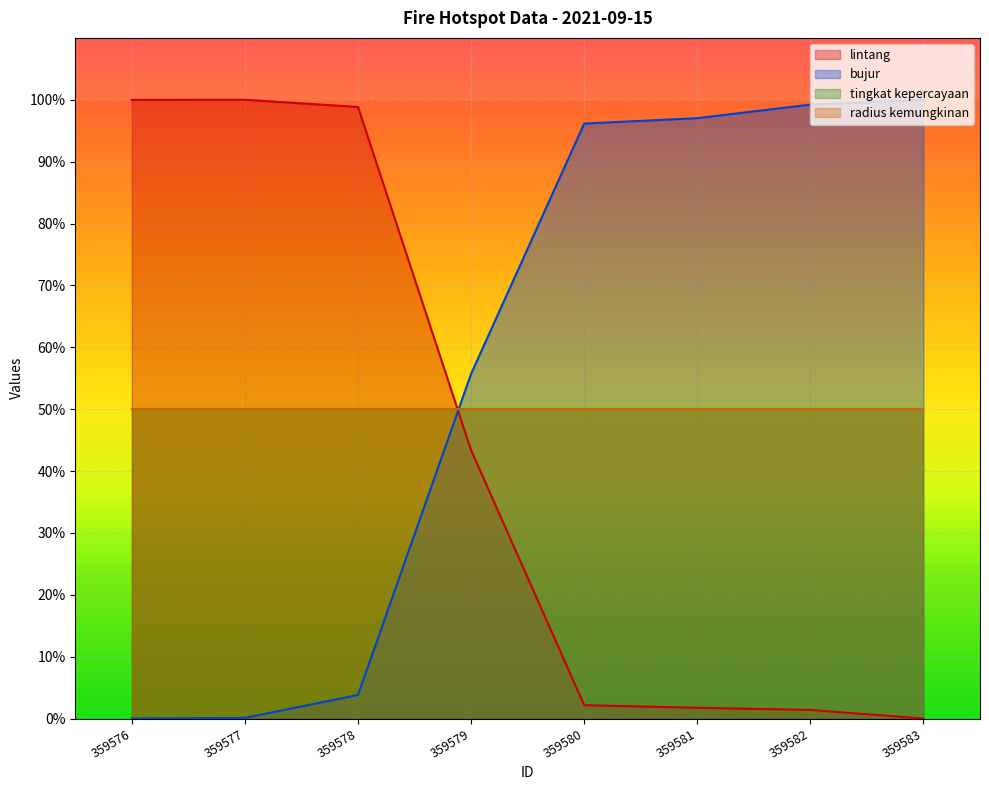

Which series has the widest spread of values?

lintang